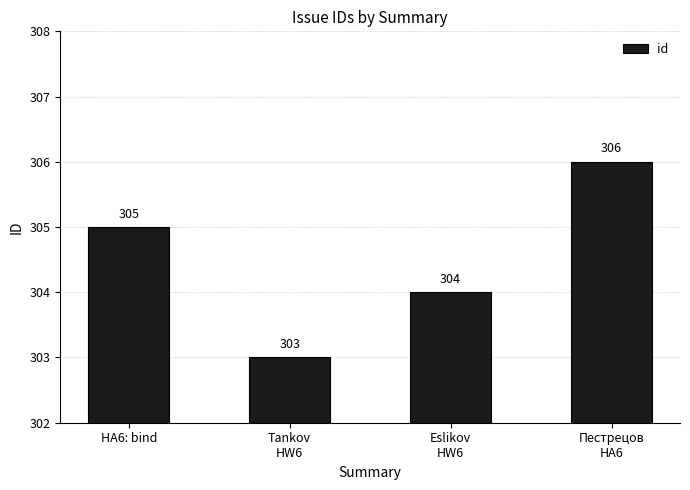

What is the sum of all values?

1218